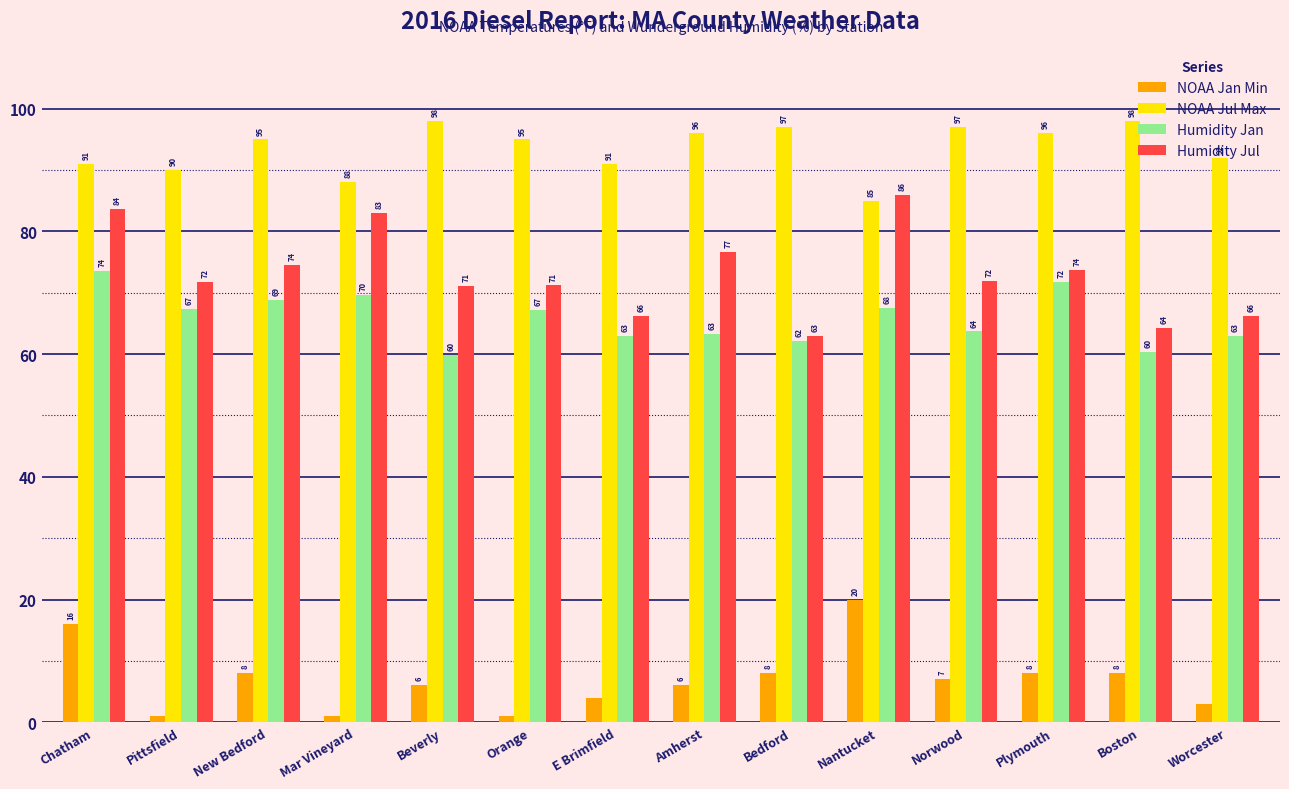

What is the spread (max minus min) of values at Mar Vineyard?

87.0